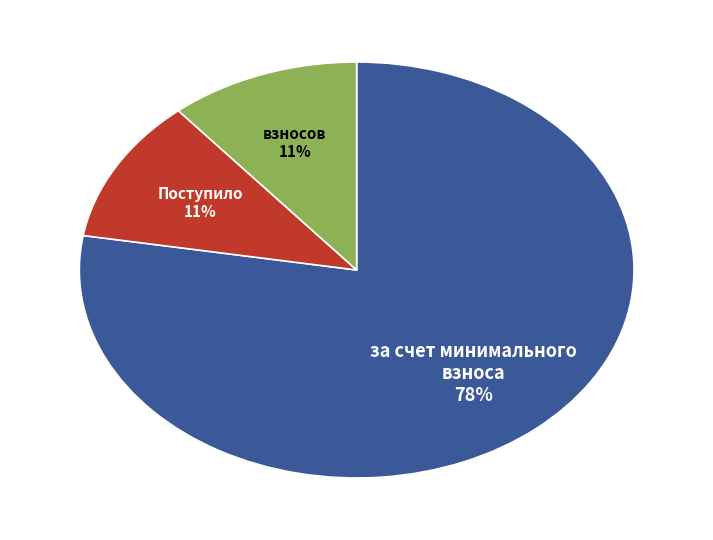

Is there a majority slice in this chart?

Yes